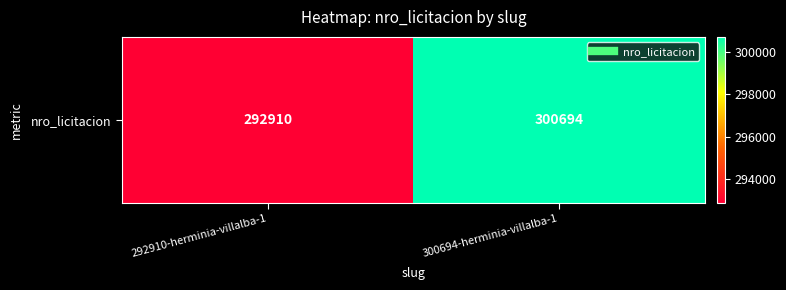

Which label corresponds to the smallest value in the chart?

292910-herminia-villalba-1